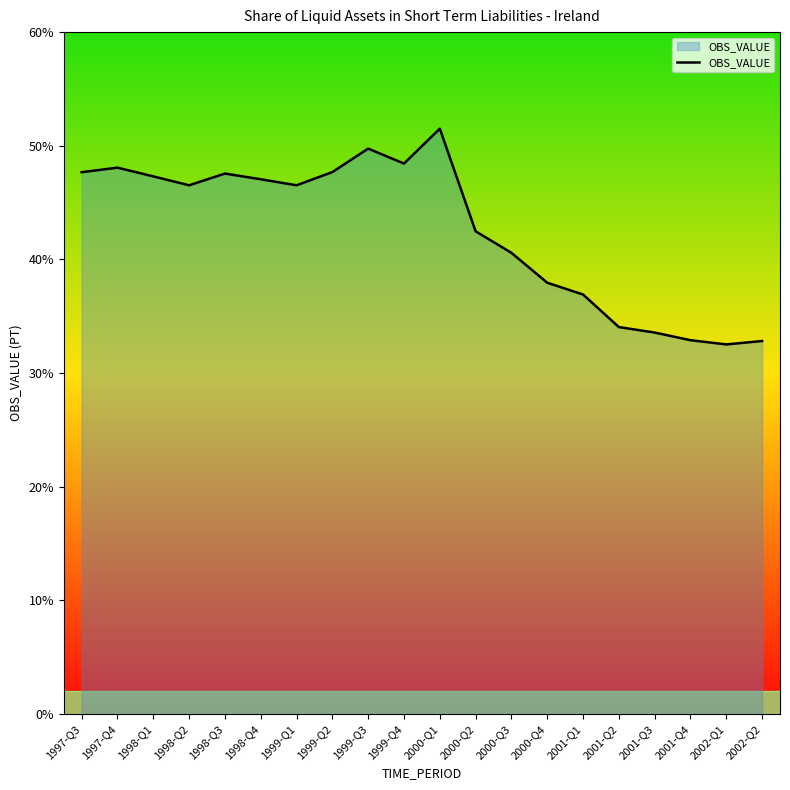

What is the change in value from 1997-Q4 to 1999-Q3?

+1.7